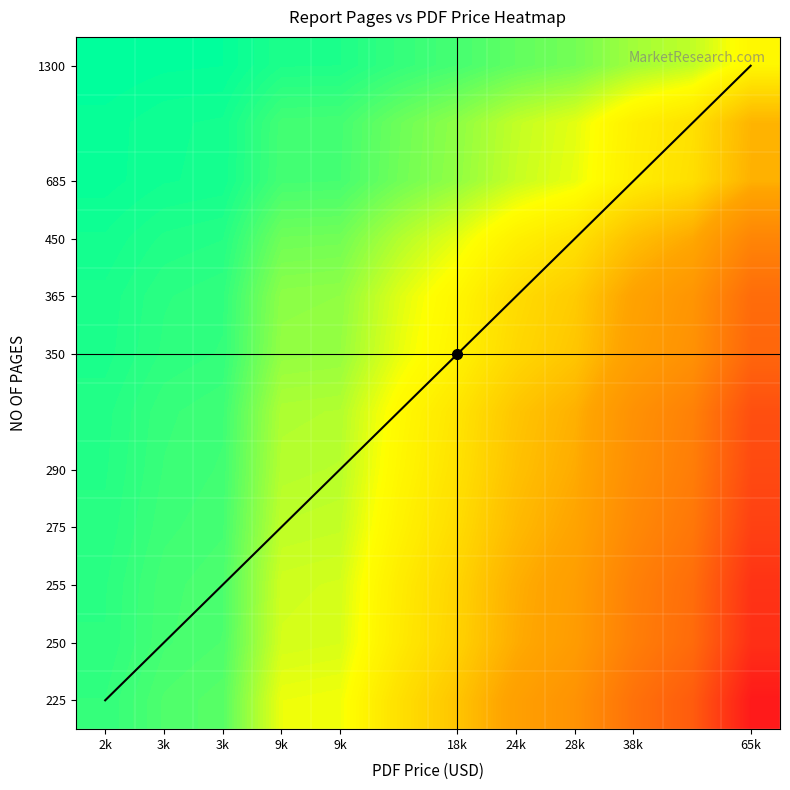

How many series are shown in this chart?

1